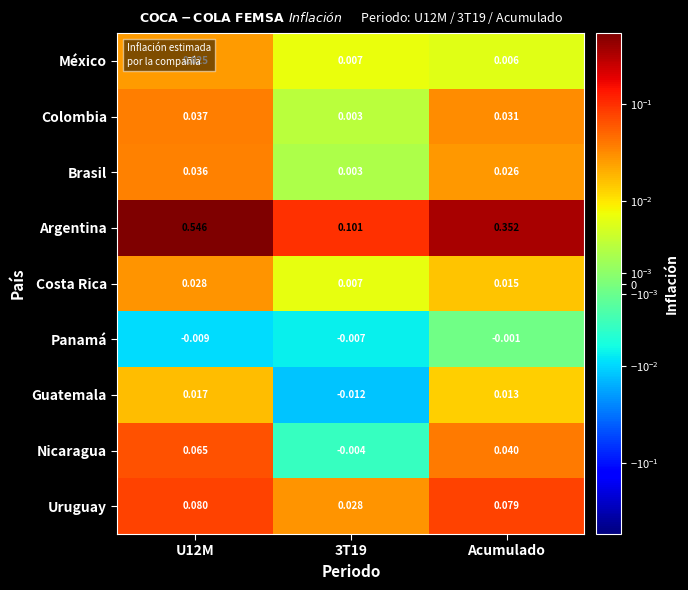

Which series has the largest range (max minus min)?

Argentina